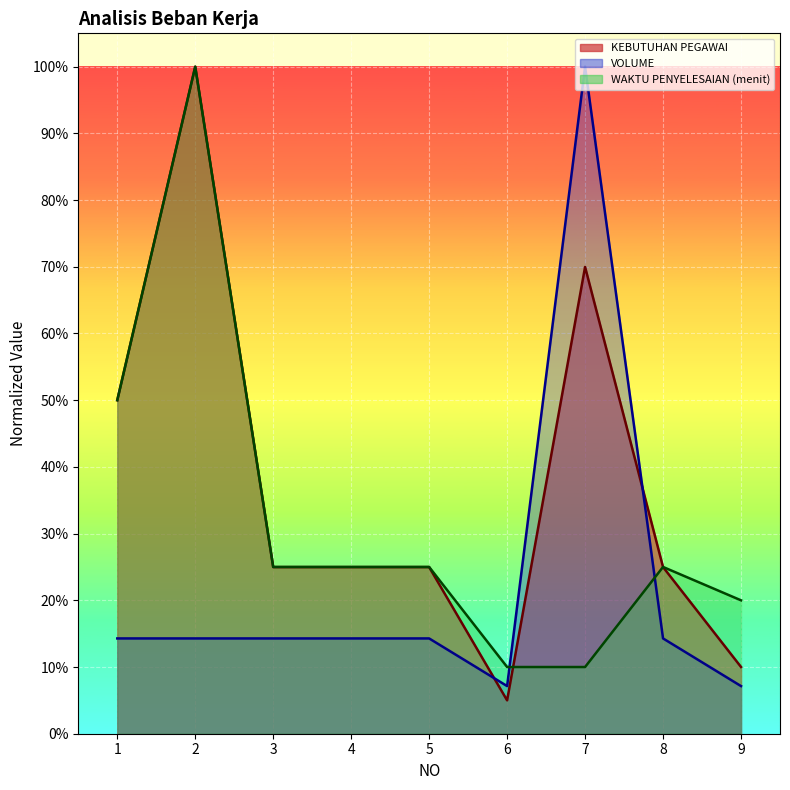

True or false: VOLUME and WAKTU PENYELESAIAN (menit) intersect in this chart.

True